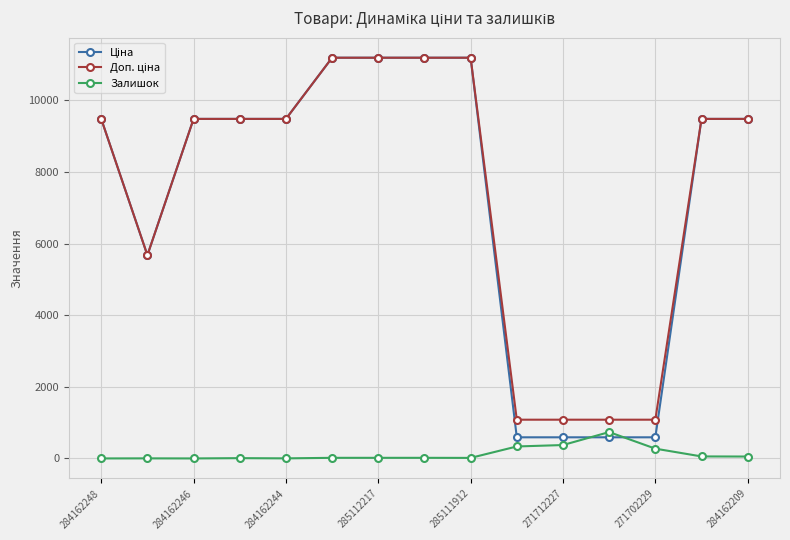

What is the average value of the Залишок series?

126.9